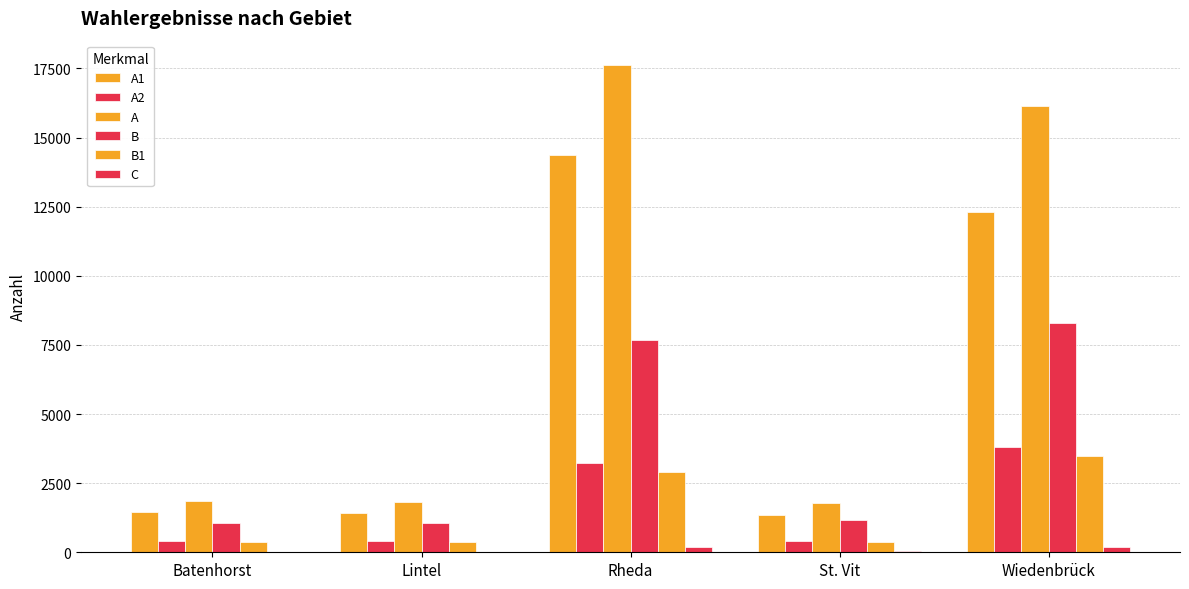

What is the label of the 2nd bar from the left?

Lintel